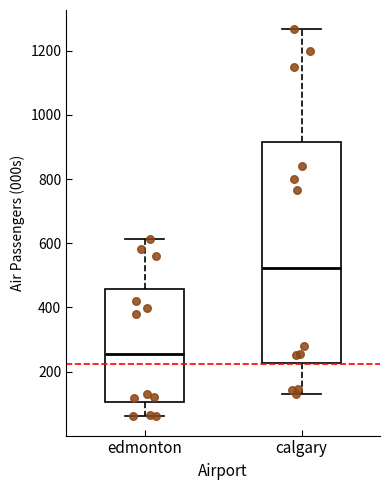

Reading left to right, read every box against the y-axis: the position of its median line, the range the box covers, and the ends of its whiskers. The values are not printed on the chart, so give them approximately, as read against the axis.

edmonton: median 260, box 100 to 460, whiskers 60 to 620
calgary: median 520, box 220 to 920, whiskers 140 to 1260